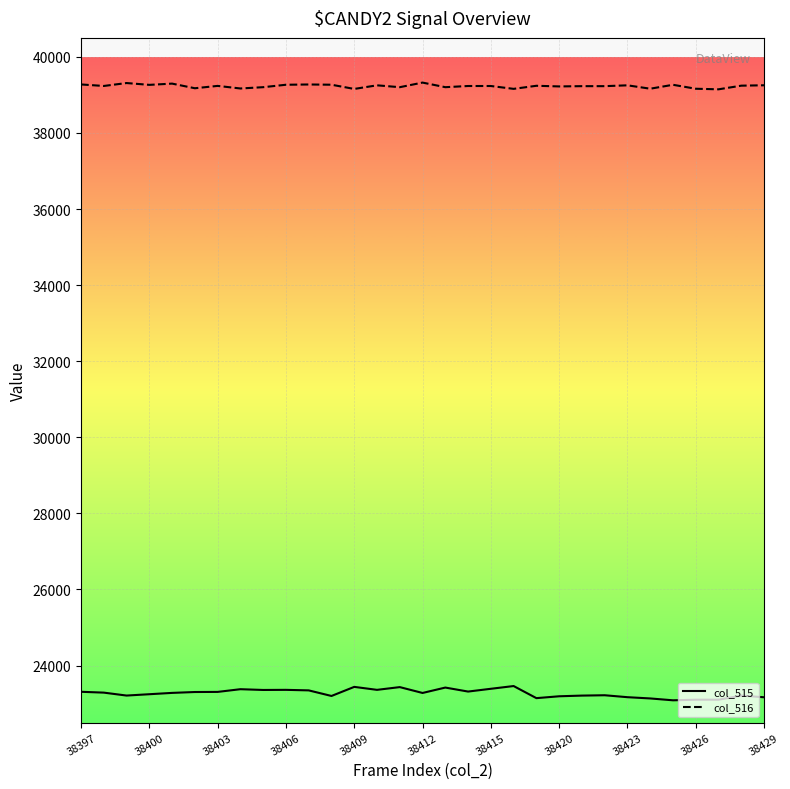

Rank the series by their average value, from highest to lowest.

col_516, col_515